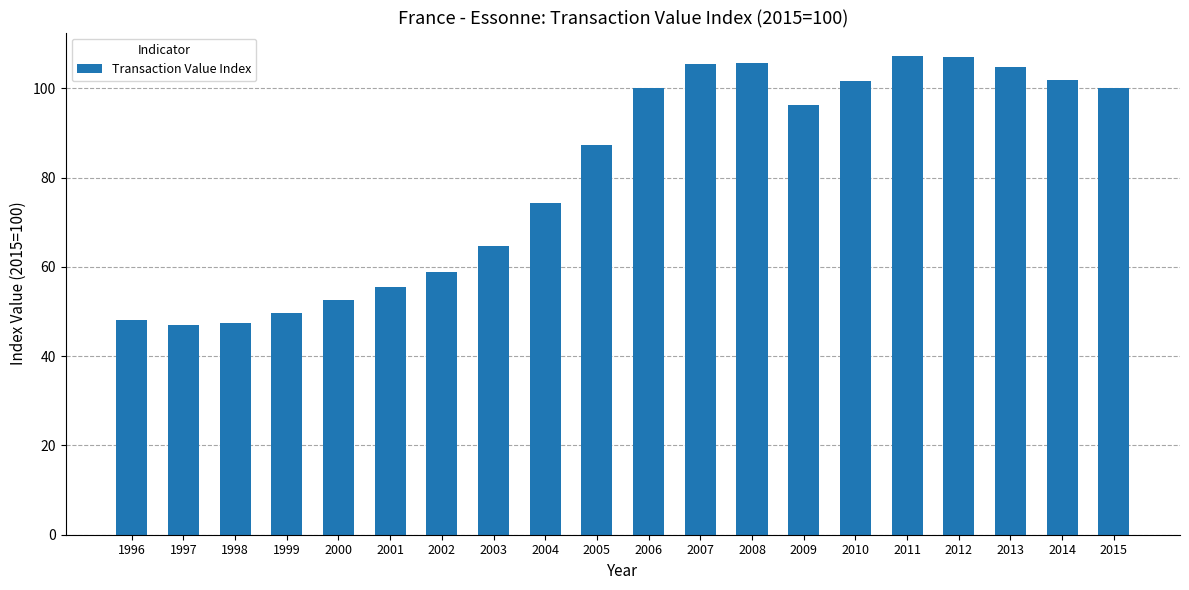

What is the value of the 16th bar from the left?

107.2